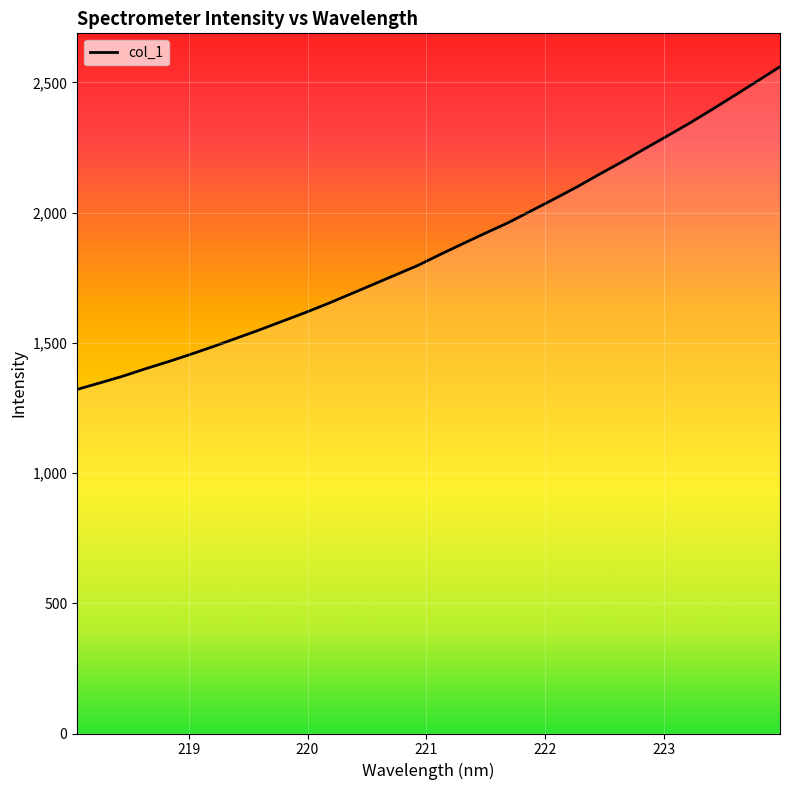

What is the maximum value shown in the chart?

2560.5